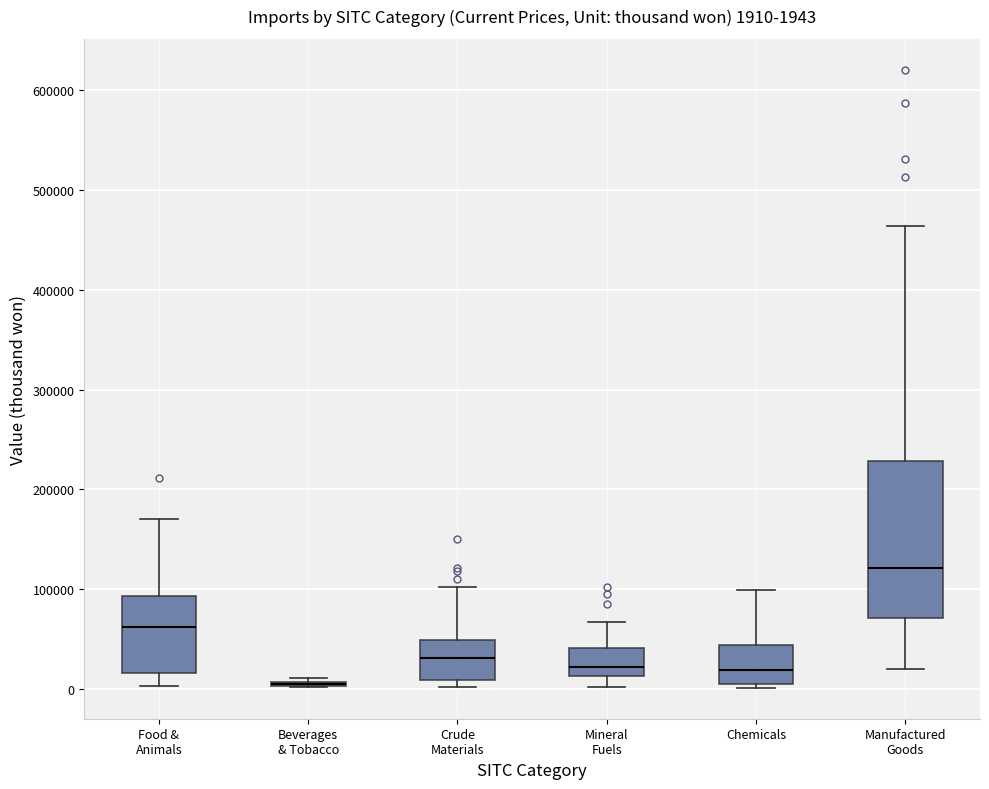

Which box is the tallest, from its lower edge to its upper edge?

Manufactured Goods